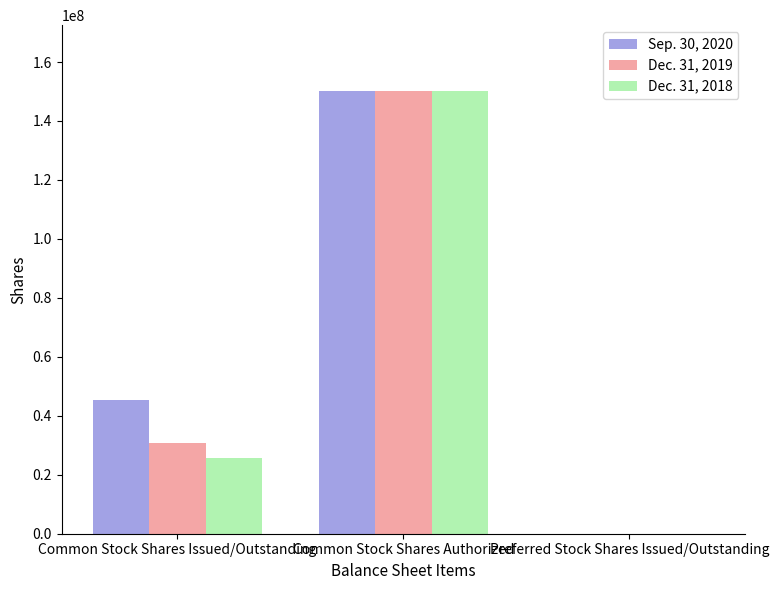

Where is Dec. 31, 2019 nearest to the value 75000000?

Common Stock Shares Issued/Outstanding